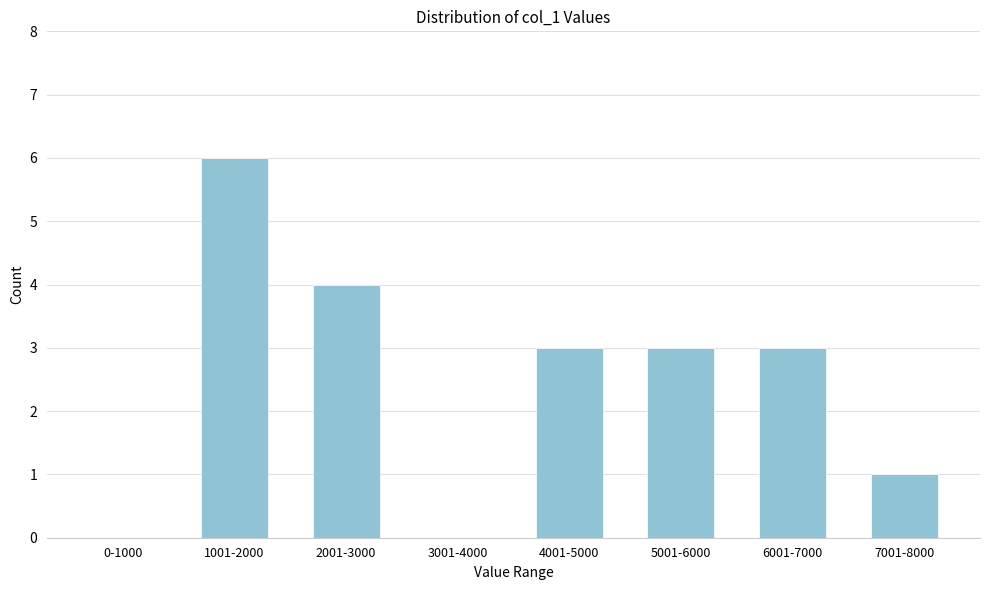

Reading right to left, extract all data points from this chart.

7001-8000=1	6001-7000=3	5001-6000=3	4001-5000=3	3001-4000=0	2001-3000=4	1001-2000=6	0-1000=0